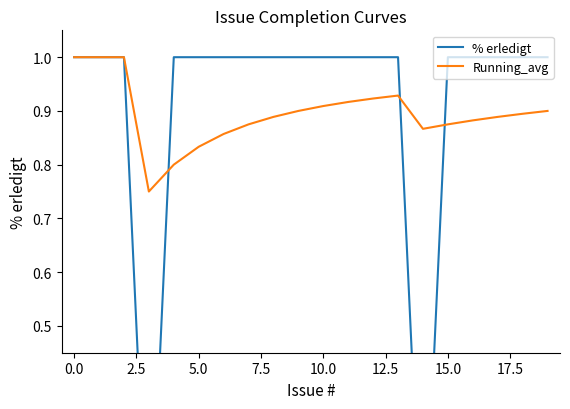

True or false: % erledigt has a value of 0.3 at 19.

False